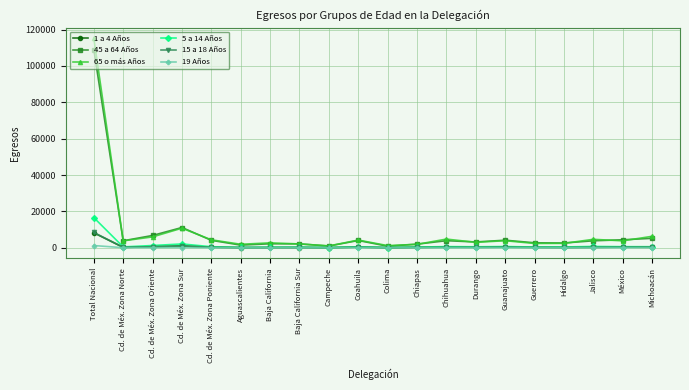

What is the greatest value displayed?

115293